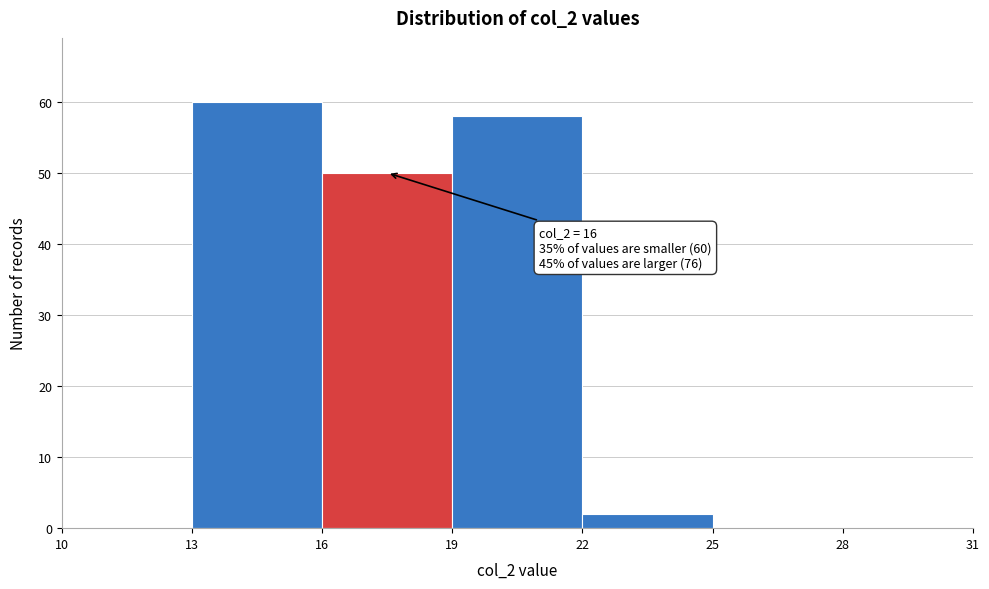

Which range on the x-axis has the tallest bar?

13 to 16